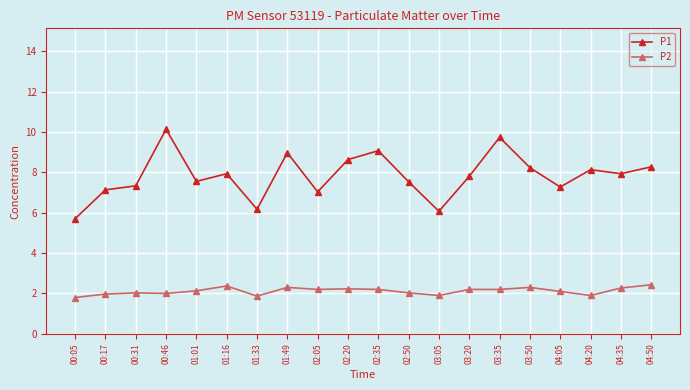

Count the number of data series in this chart.

2